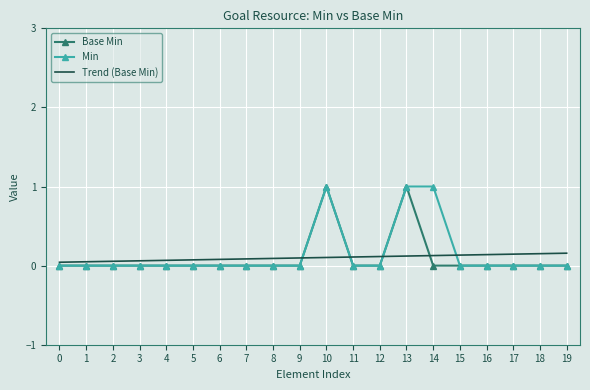

Is it true that Base Min equals 0.6 at 4?

False